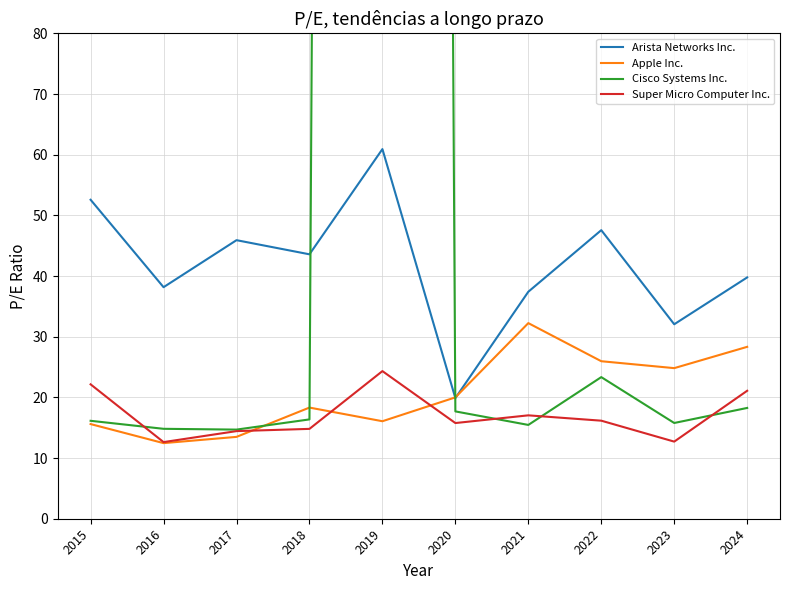

List the series in order of their peak value, lowest first.

Super Micro Computer Inc., Apple Inc., Arista Networks Inc., Cisco Systems Inc.